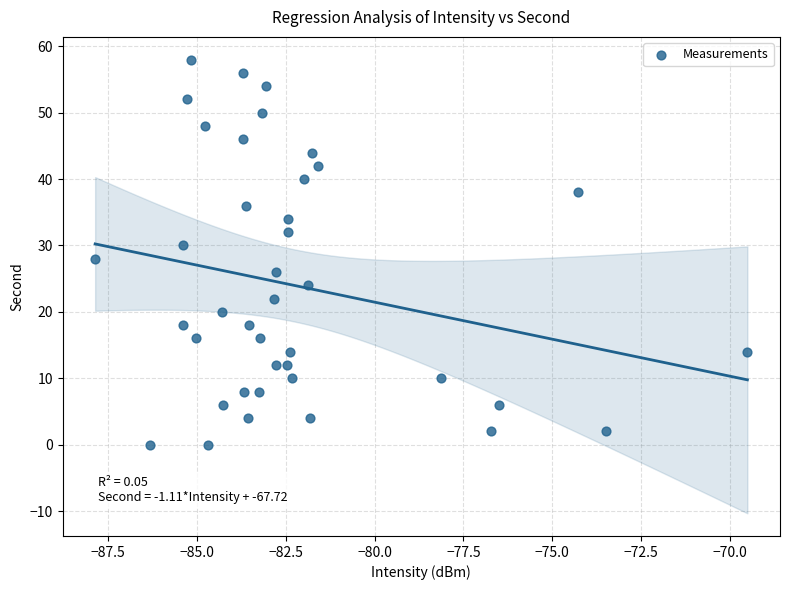

What is the range of Y values (max minus min)?

58